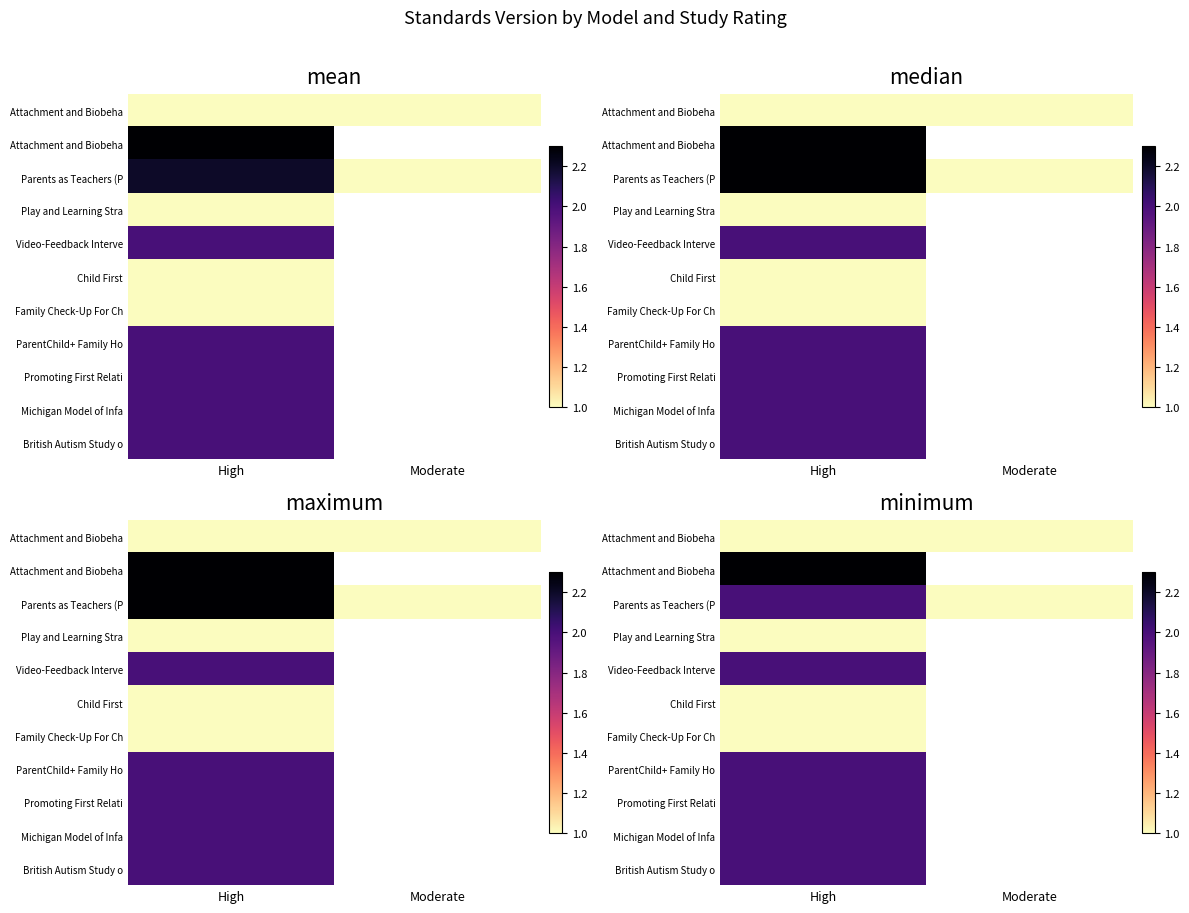

What is the total value across all series at High?

18.3